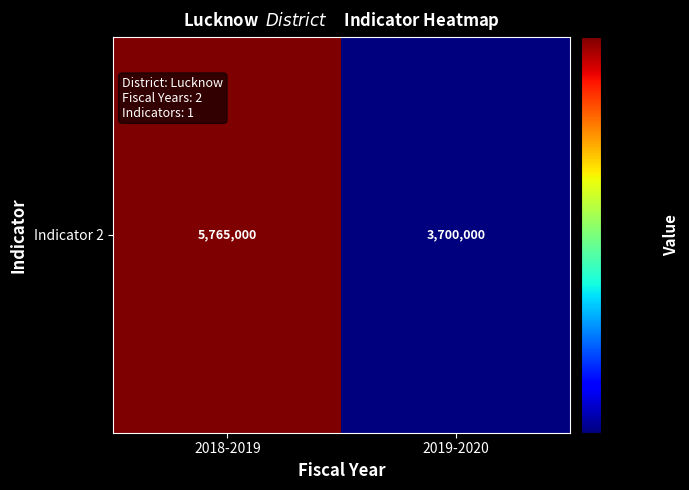

What is the change in value from 2018-2019 to 2019-2020?

-2065000